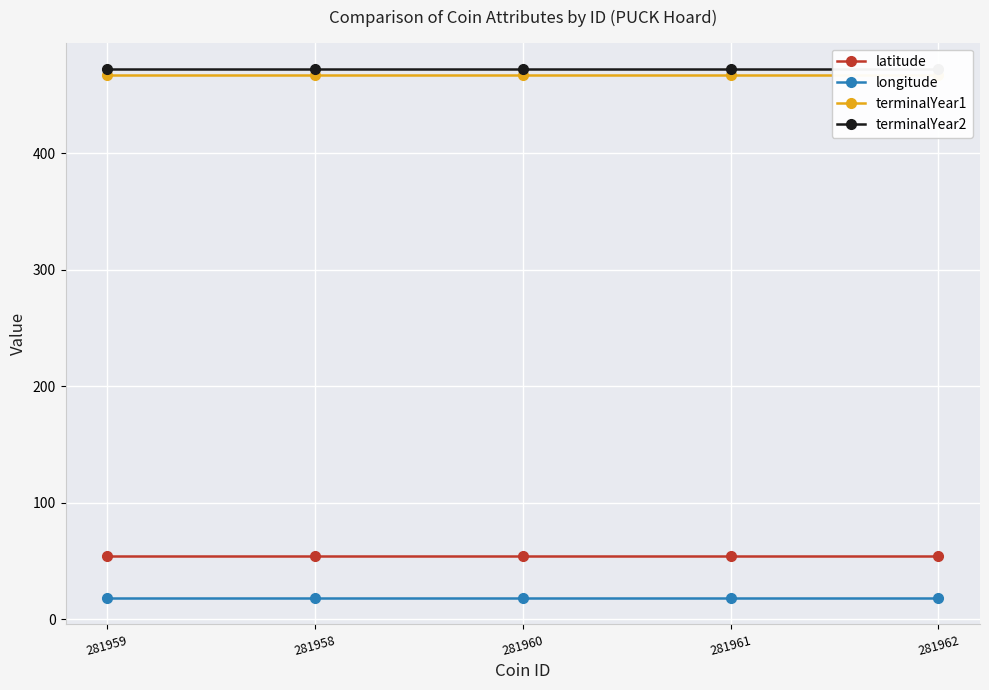

How many categories are shown in the chart?

5